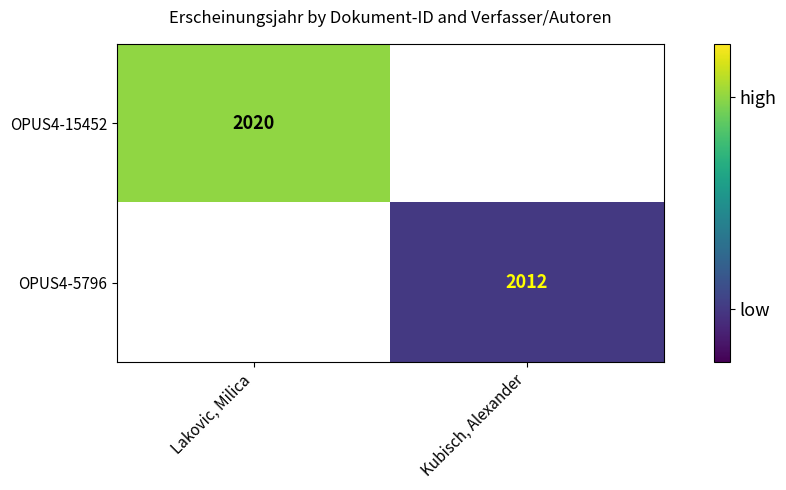

The value of OPUS4-5796 at Kubisch, Alexander is 1066. True or false?

False